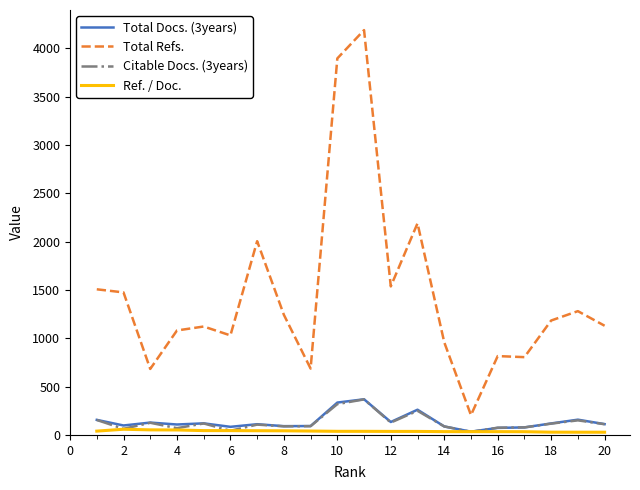

Which series has the largest total across all categories?

Total Refs.